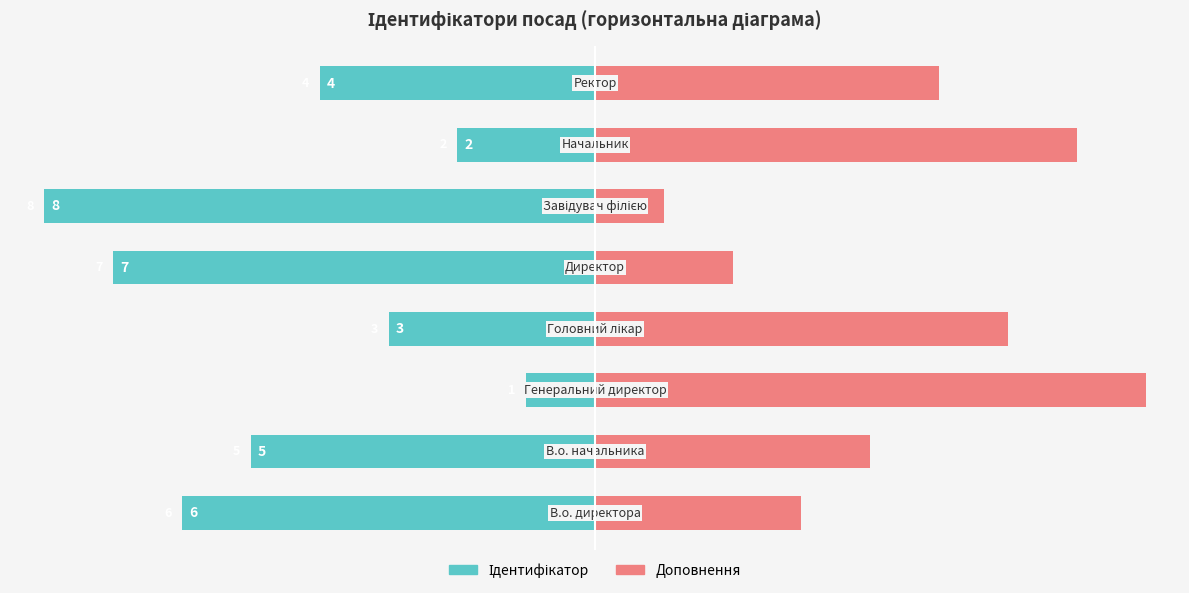

What is the sum of all Ідентифікатор (ліво) values?

-36